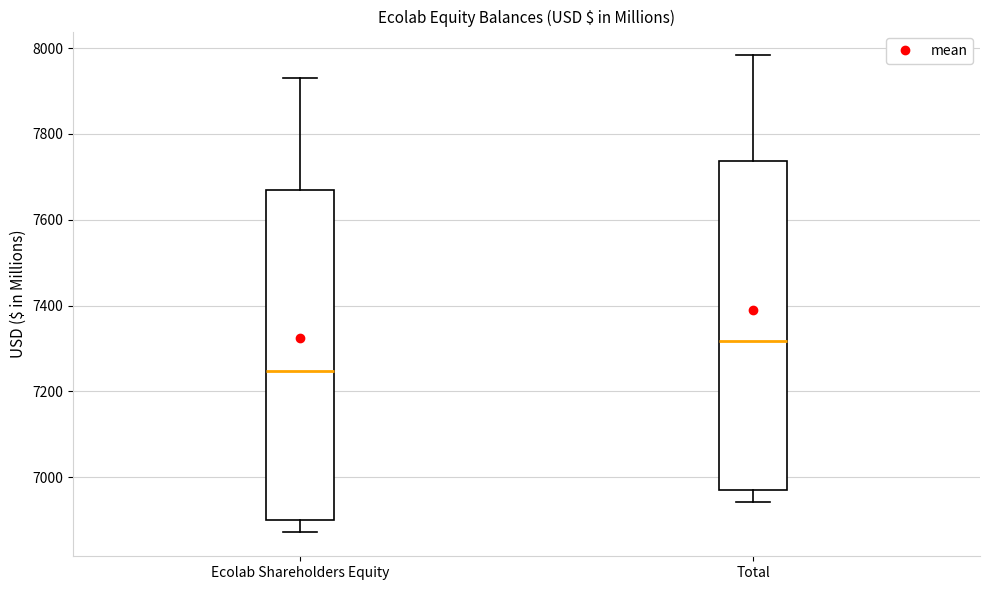

Which box has the highest median line?

Total